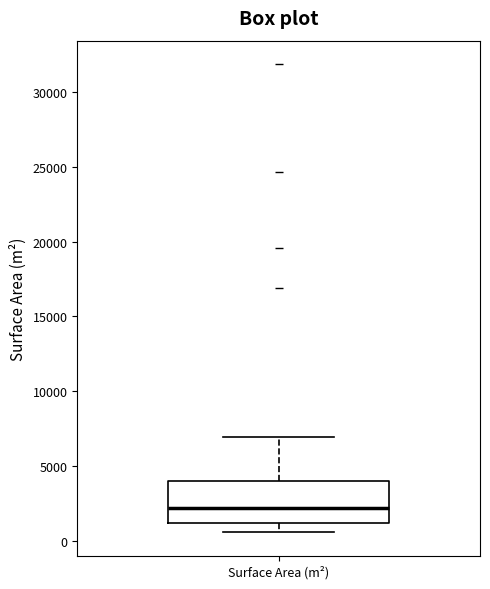

Where does the median line of the box for Surface Area (m²) sit on the y-axis? The values are not printed on the chart, so give them approximately, as read against the axis.

2000